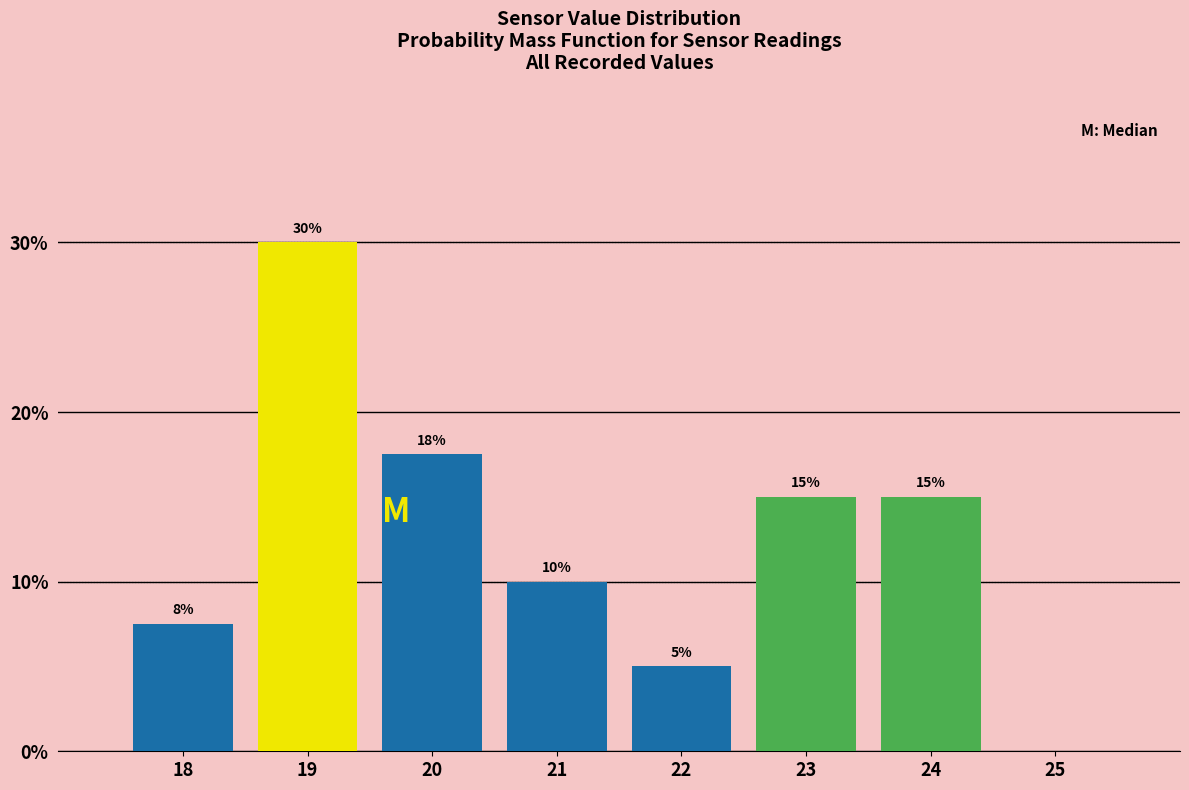

The chart shows a value of 8.4 at 20. True or false?

False